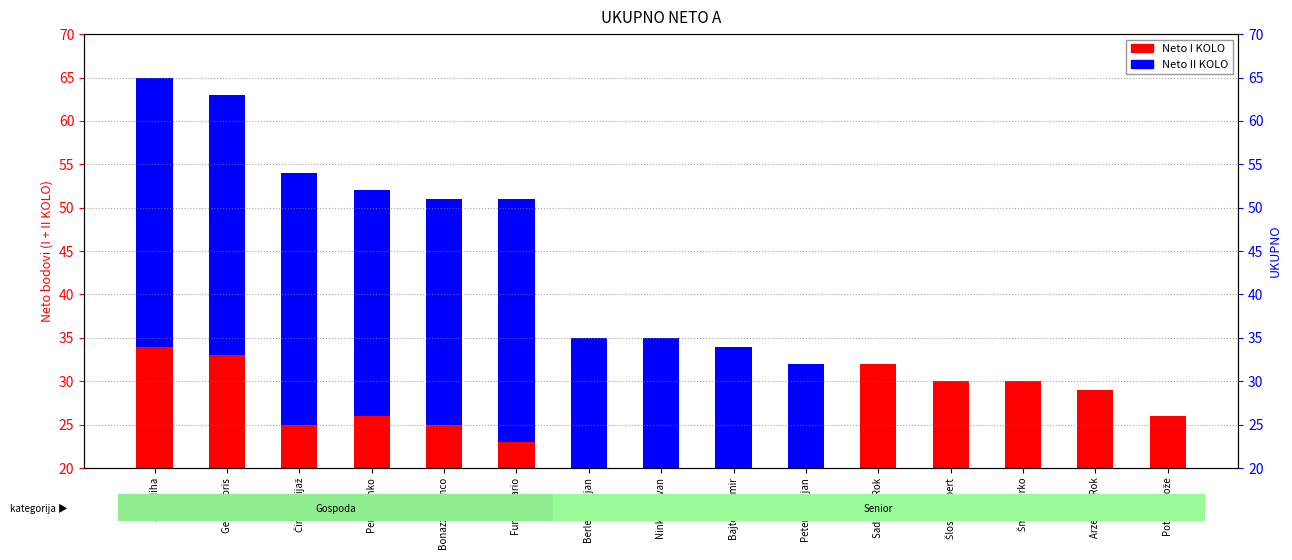

At which category is the sum across all series the highest?

Zajc Miha